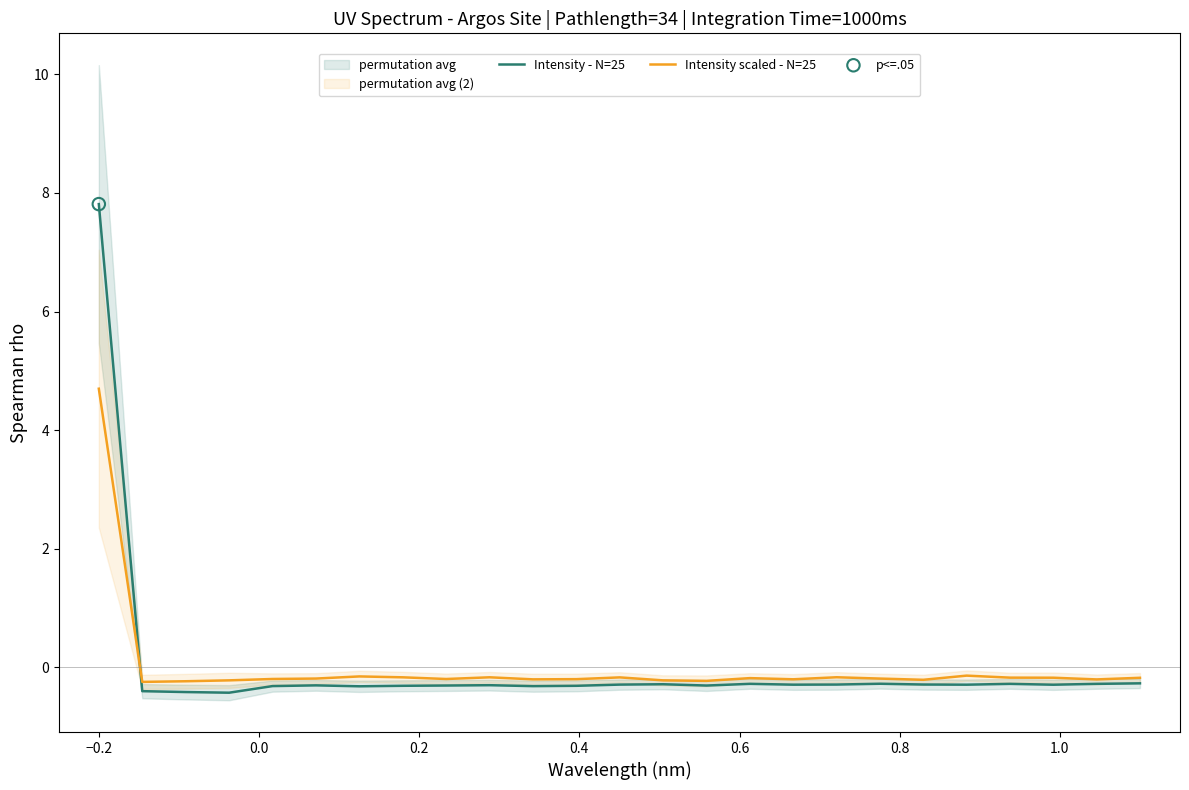

At how many categories does at least one series exceed 6?

1